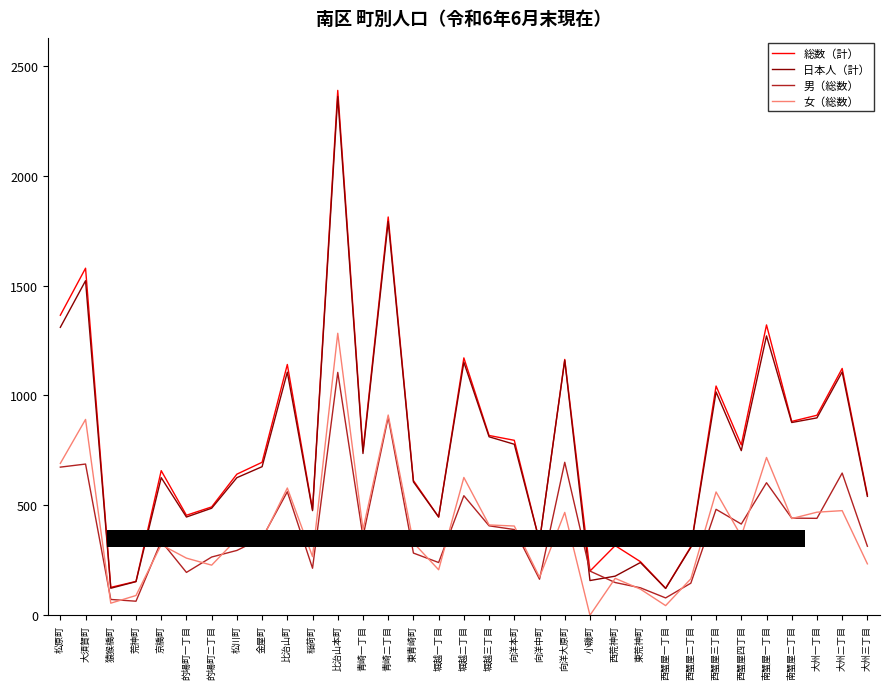

How many data points in 日本人（計） are above 676?

16